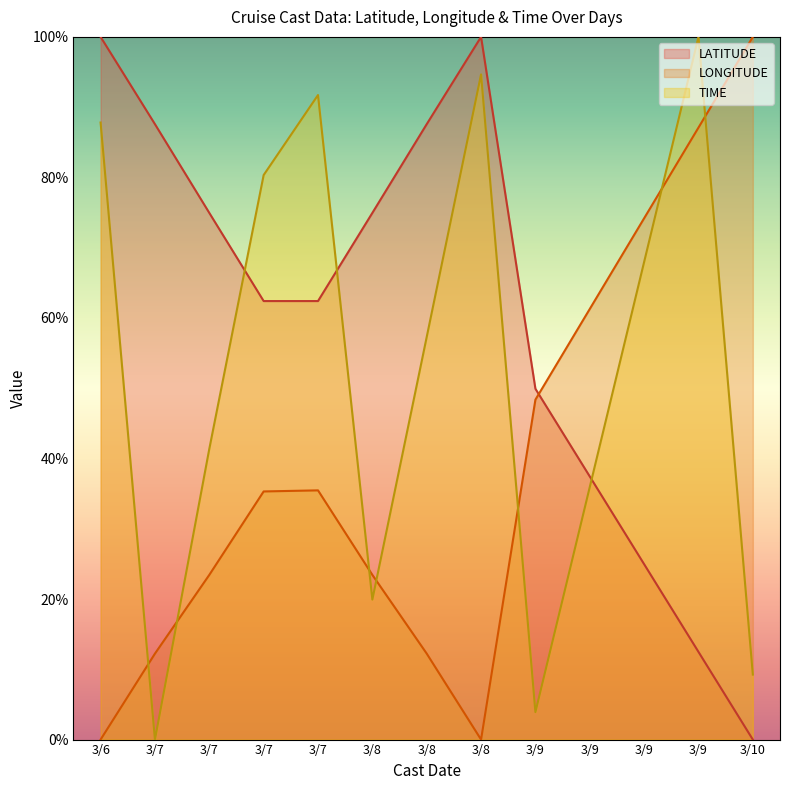

Which has a higher value, 3/9 or 3/9?

3/9